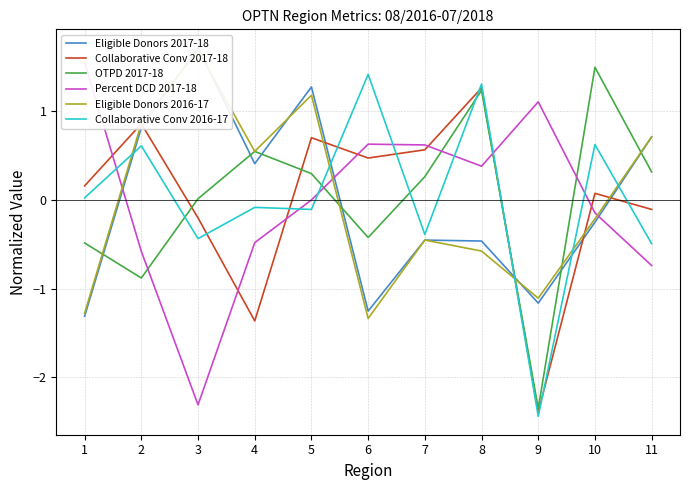

What are all the series names shown in the legend?

Eligible Donors 2017-18, Collaborative Conv 2017-18, OTPD 2017-18, Percent DCD 2017-18, Eligible Donors 2016-17, Collaborative Conv 2016-17